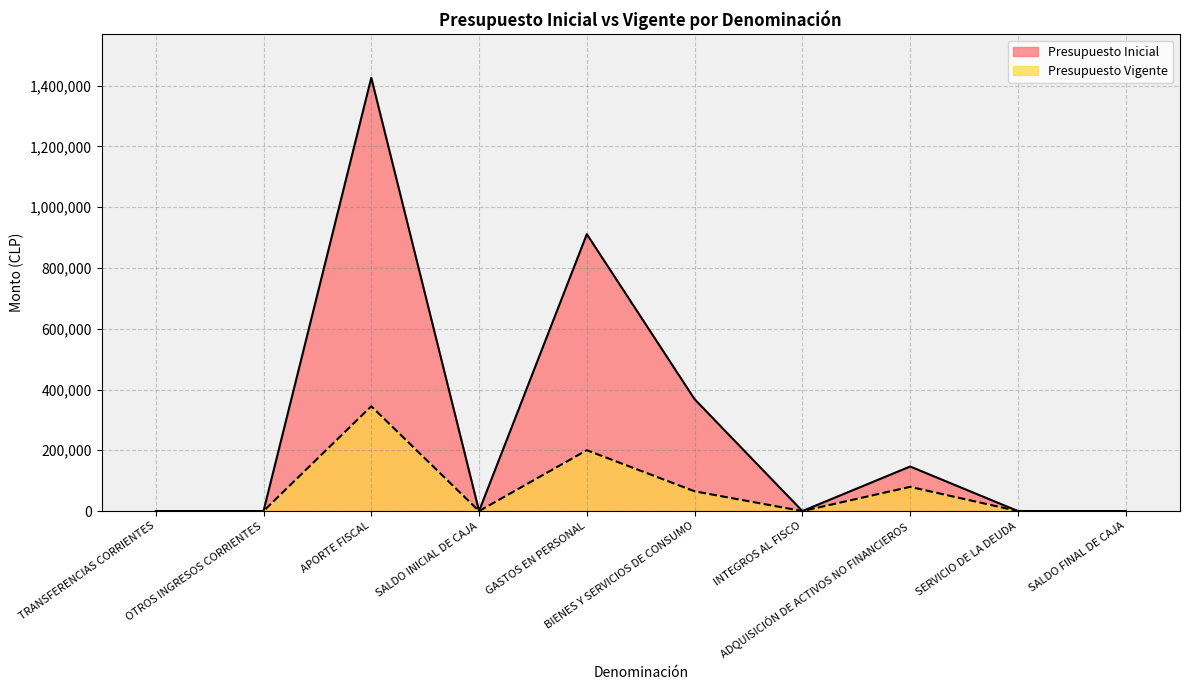

At which category does Presupuesto Inicial reach its first local valley?

SALDO INICIAL DE CAJA